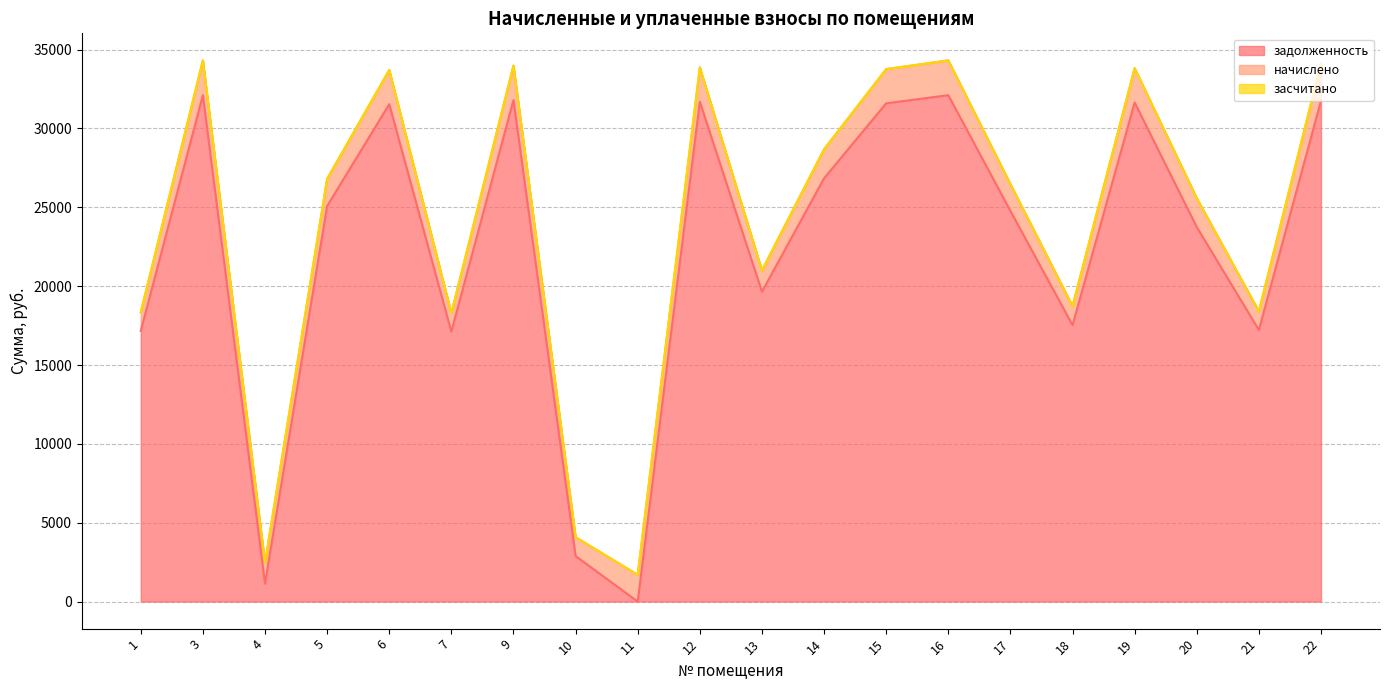

Reading left to right, transcribe all the data shown in this chart.

задолженность: 17167.1	32110.7	1140.5	25078.4	31541.9	17115.3	31800.5	2886.8	0.0	31697.0	19649.0	26836.6	31593.6	32110.7	24768.3	17529.2	31645.4	23751.0	17218.7	31764.1
начислено: 1179.2	2205.8	1321.3	1722.7	2166.7	1175.7	2184.5	1193.5	1697.9	2177.4	1349.8	1843.5	2170.3	2205.8	1701.4	1204.1	2173.8	1825.7	1182.8	2347.9
засчитано: 0.0	0.0	0.0	0.0	0.0	0.0	0.0	0.0	0.0	0.0	0.0	0.0	0.0	0.0	0.0	0.0	0.0	0.0	0.0	0.0